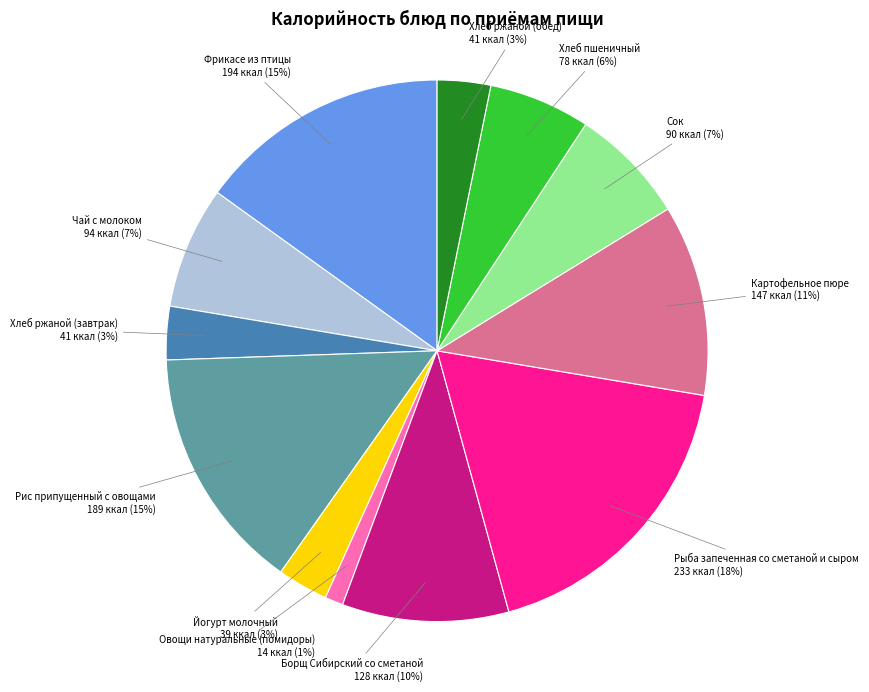

Is there a majority slice in this chart?

No